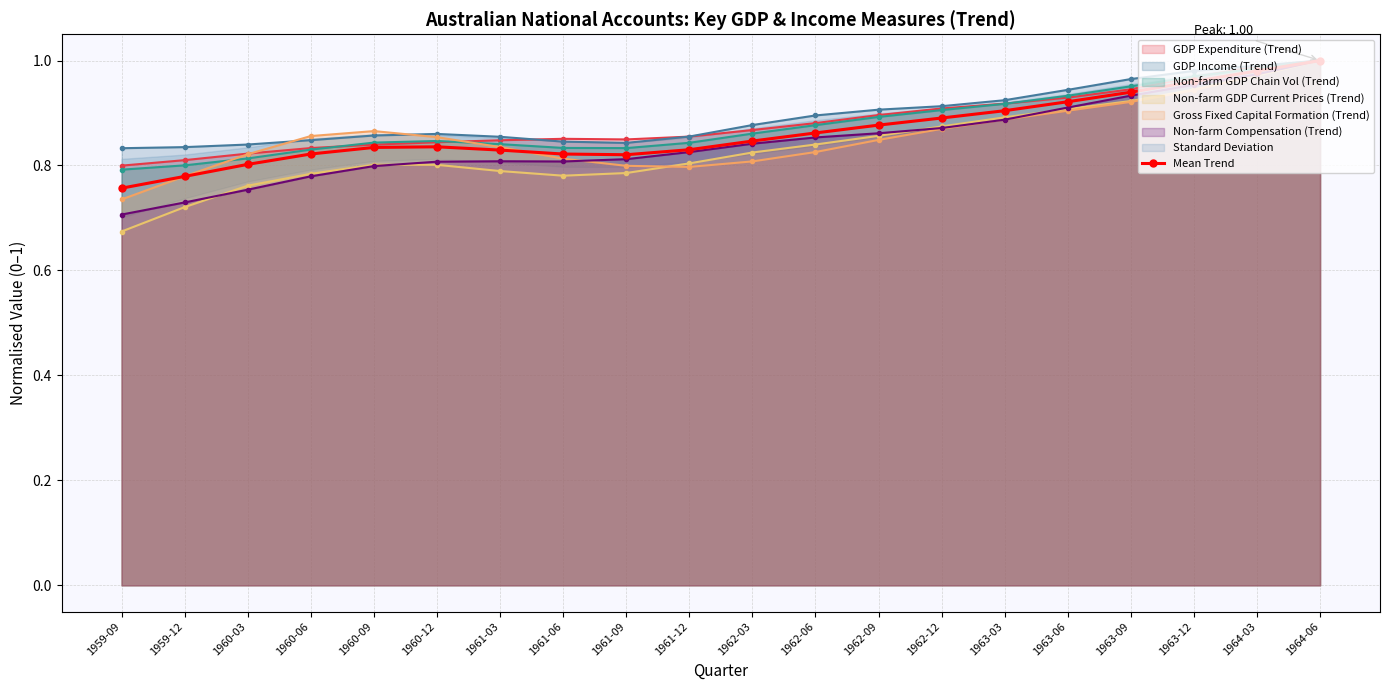

At which category does the data reach its first local peak?

1960-12